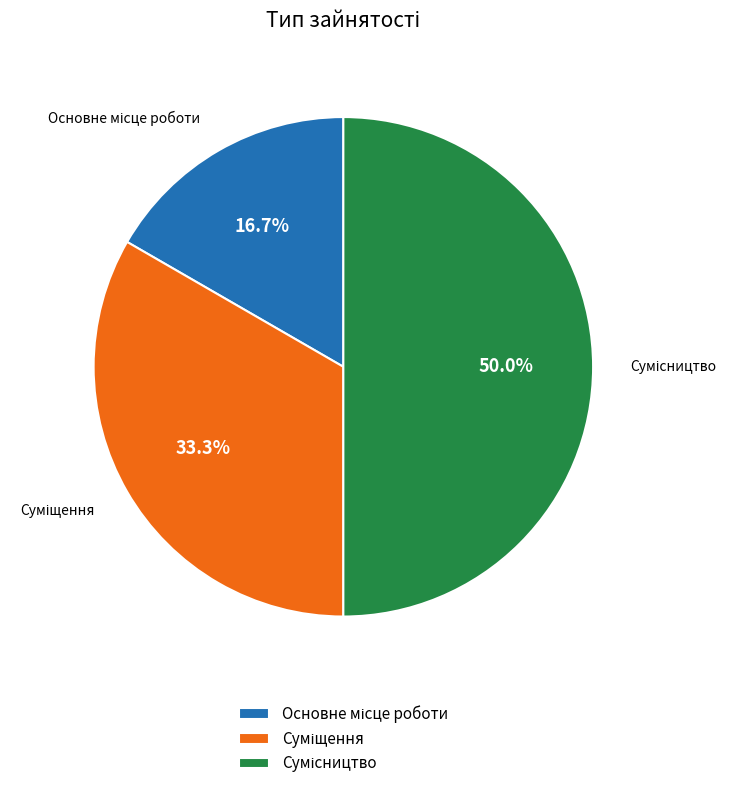

What percentage is the Основне місце роботи slice, to the nearest percent?

17%